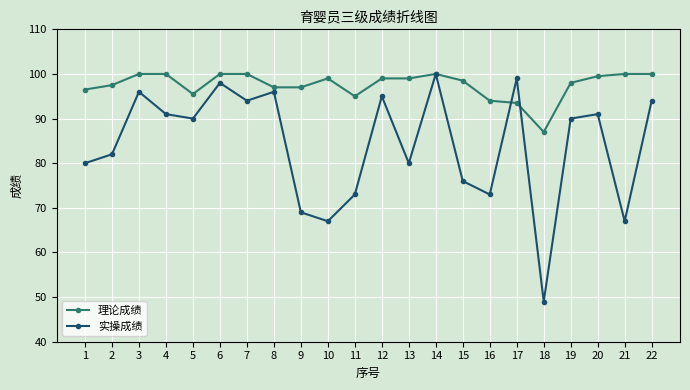

Which category has the lowest value in the 理论成绩 series?

18